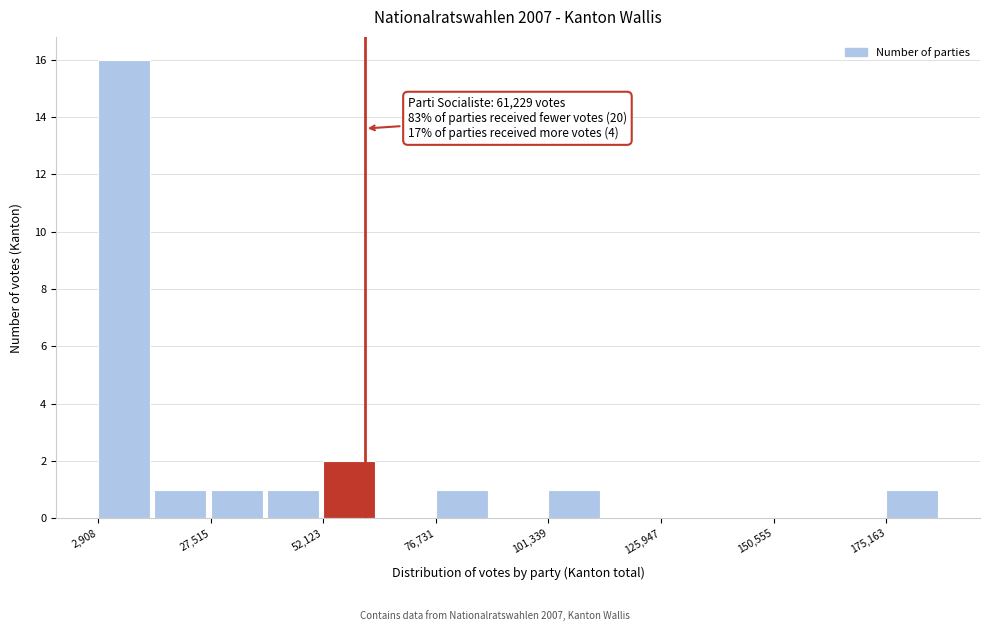

Around what value on the x-axis is the tallest bar? Give the approximate position of its centre, as read against the axis.

10000